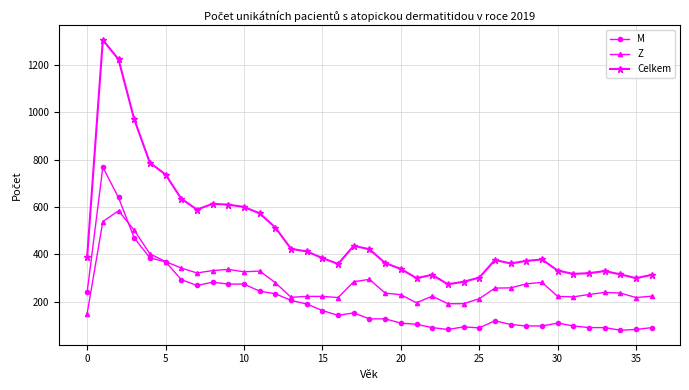

What is the average value of the Celkem series?

483